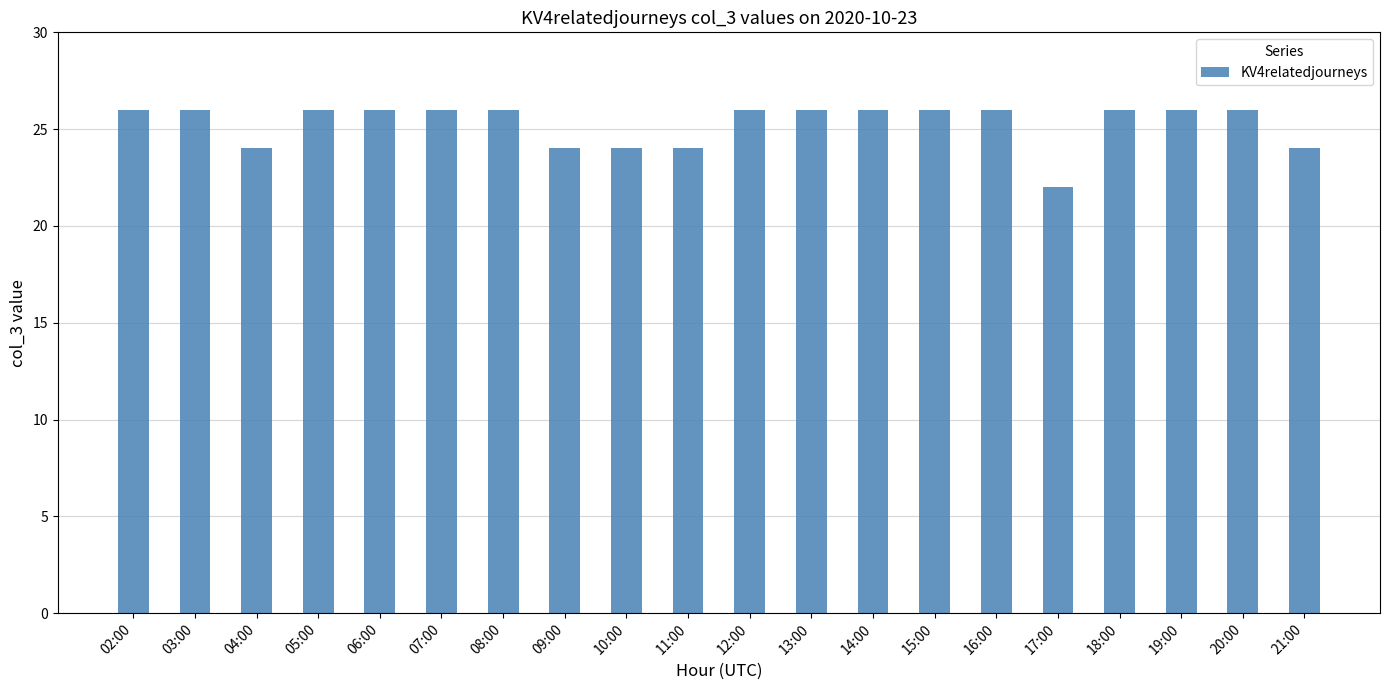

What is the label of the 12th bar from the right?

10:00